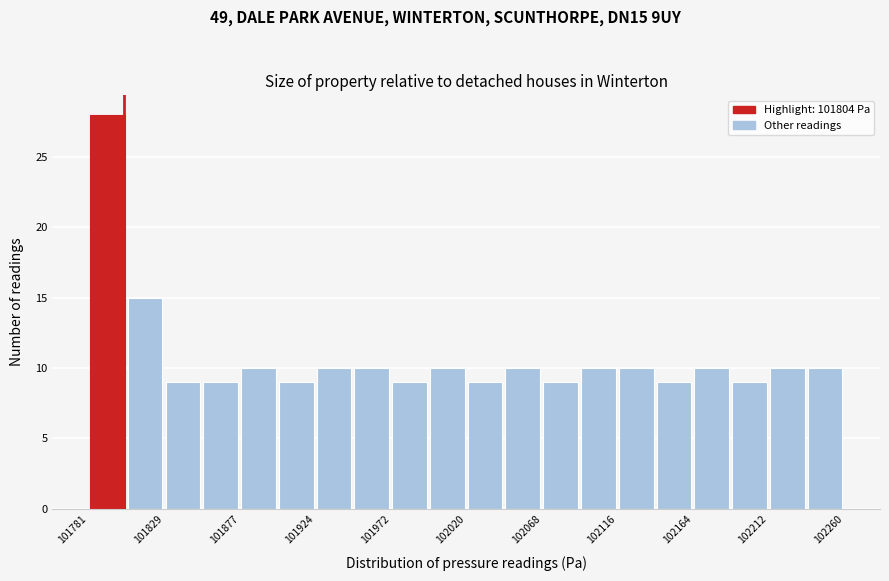

Which range on the x-axis has the tallest bar?

101780 to 101805